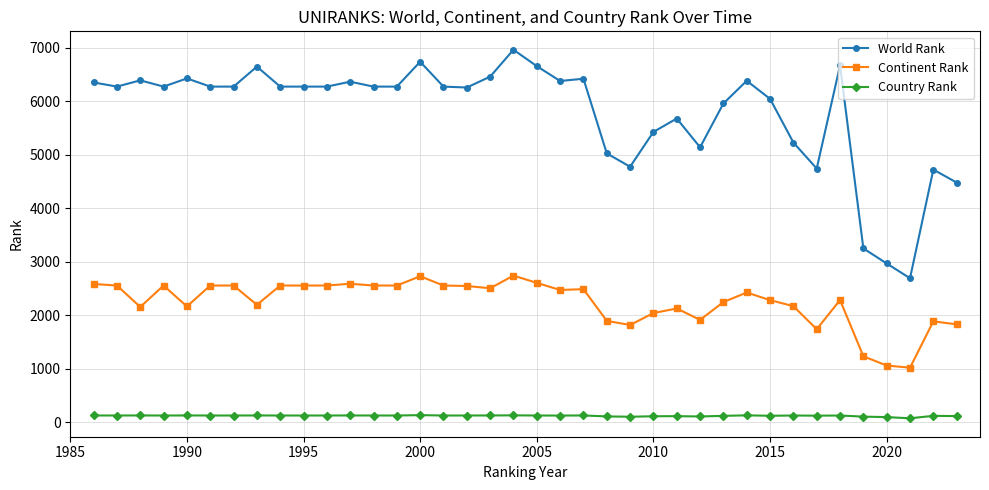

What is the value of the Country Rank point at the 29th from the left?

132